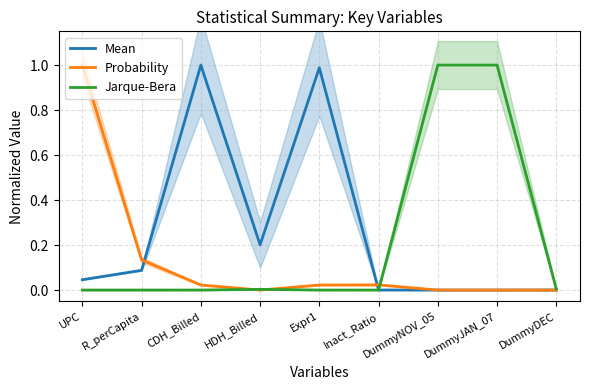

How many lines are shown in the chart?

3